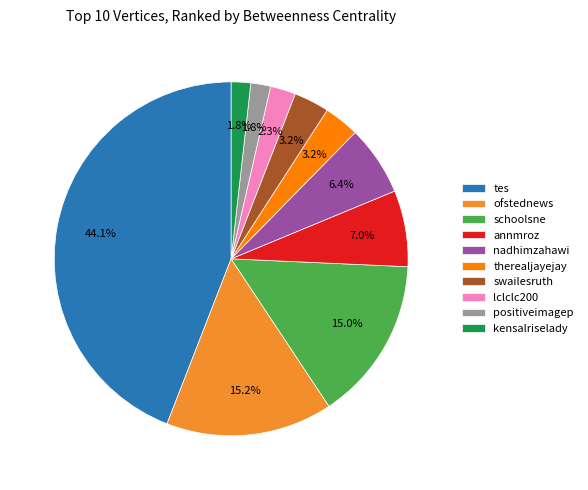

What percentage is the kensalriselady slice, to the nearest percent?

2%